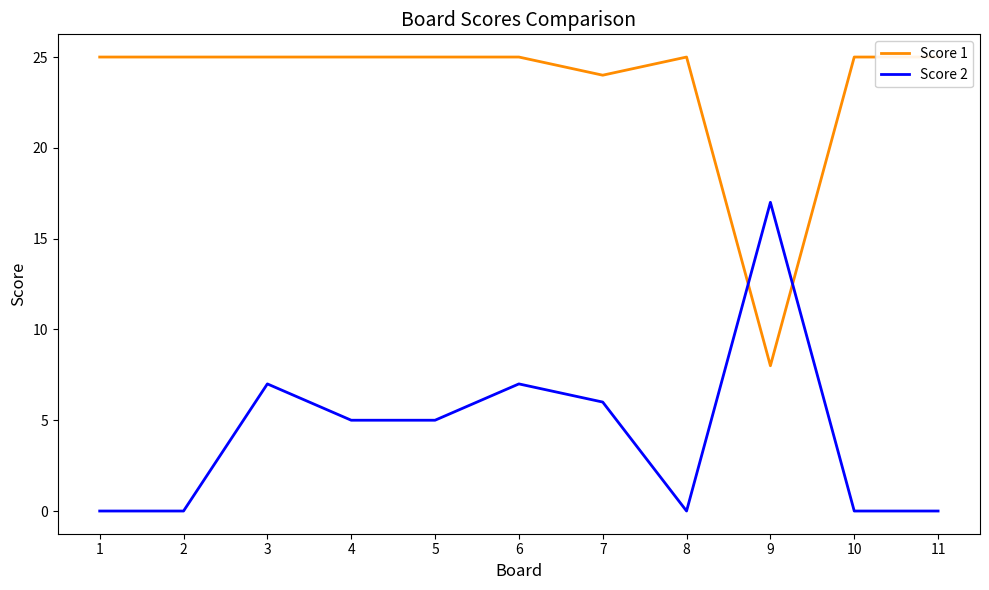

What is the greatest value displayed?

25